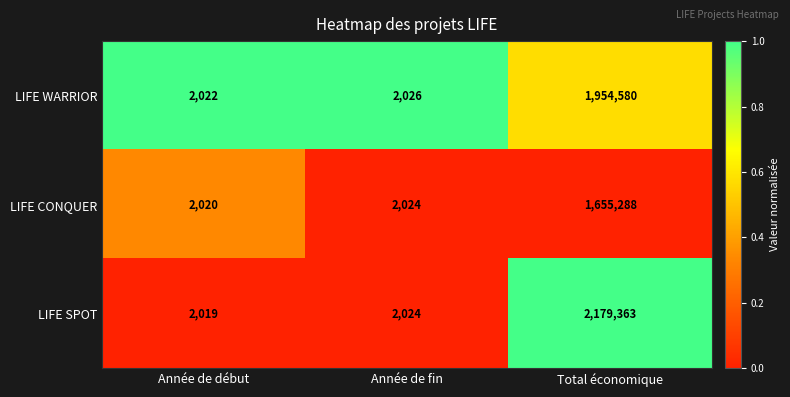

What is the difference between the LIFE SPOT values at Total économique and Année de début?

2177344